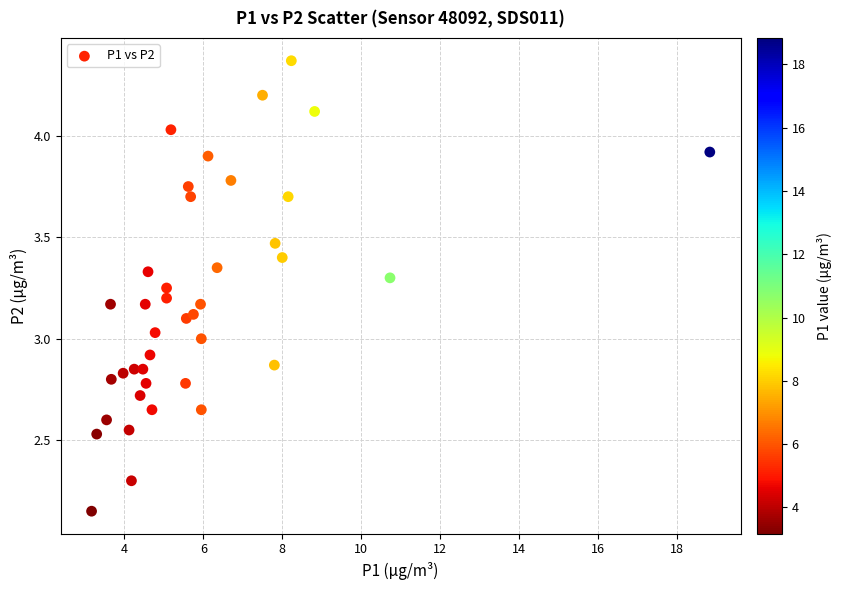

What is the range of Y values (max minus min)?

2.2